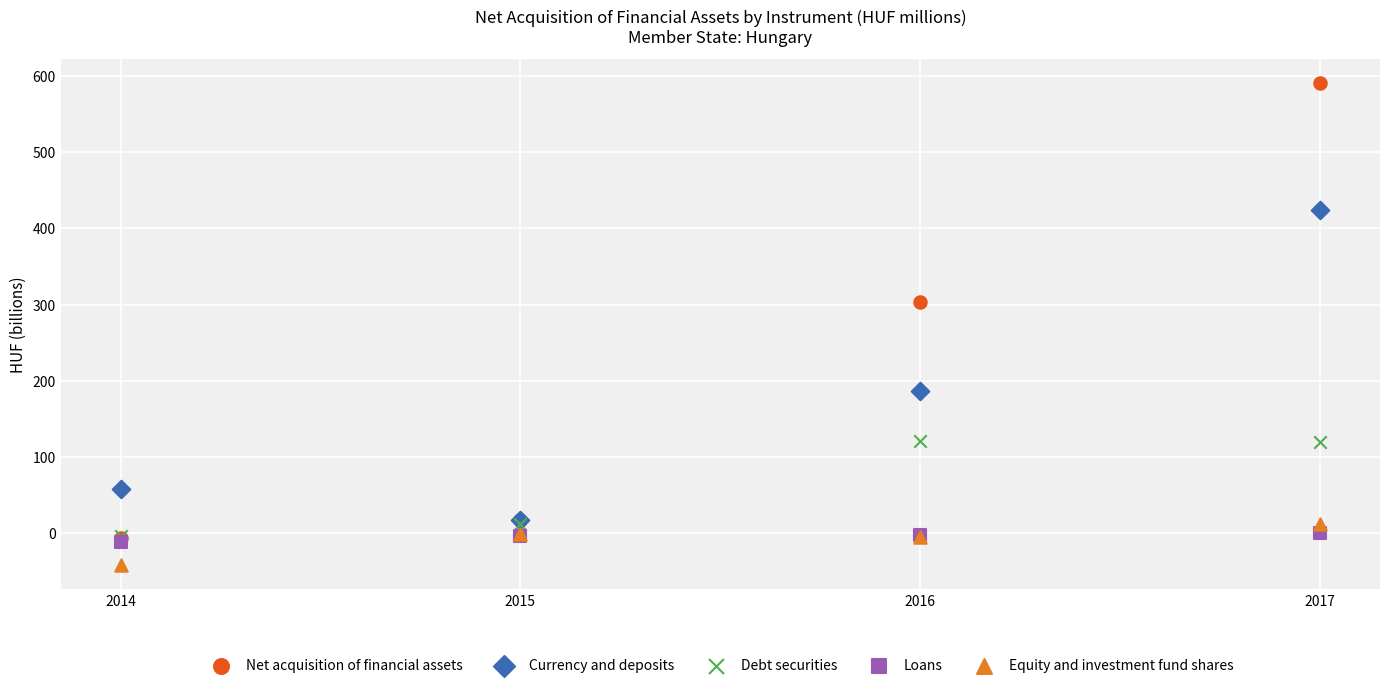

In the Net acquisition of financial assets series, what Y value is closest to 292?

303.5